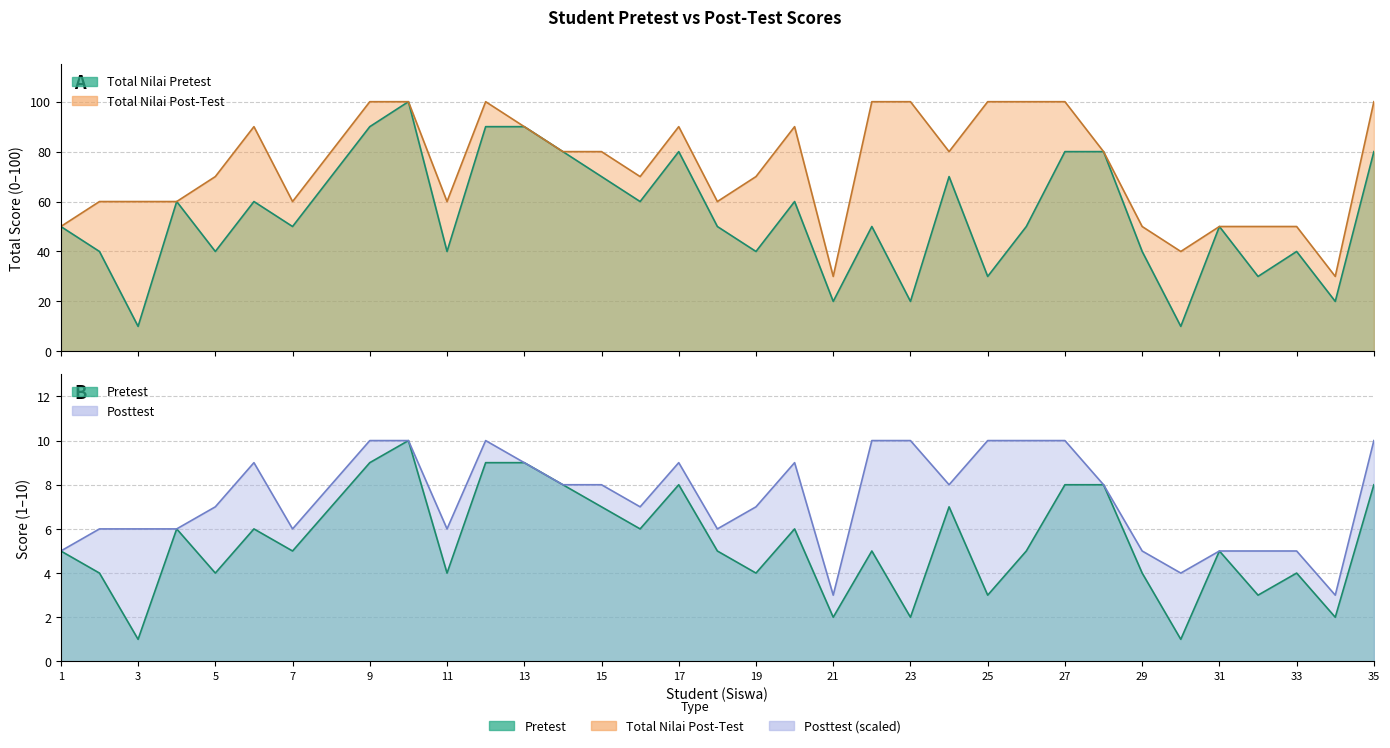

The Total Nilai Pretest series shows 13 at 6. True or false?

False